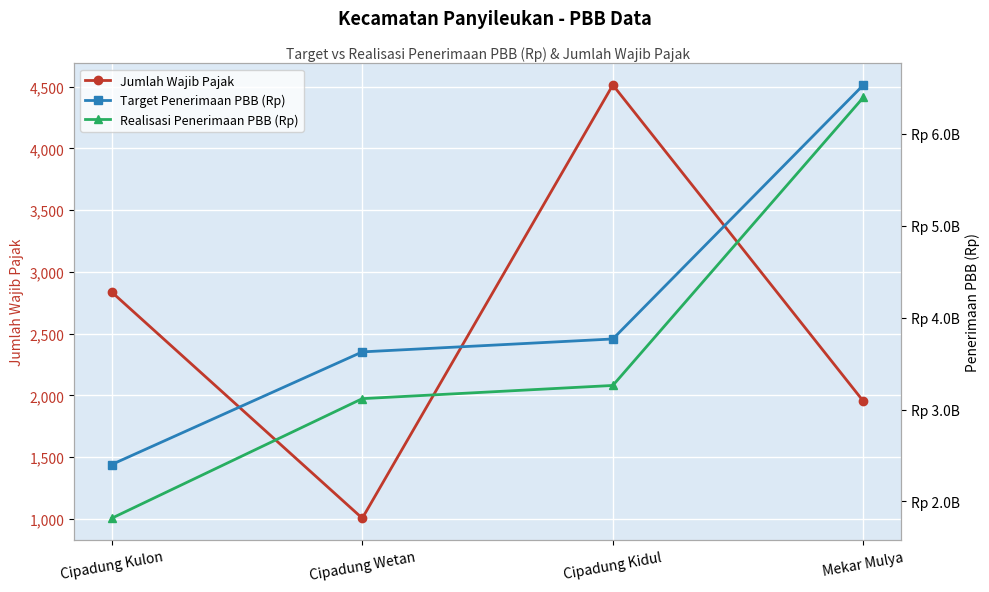

True or false: Target Penerimaan PBB (Rp) has a value of 4067955705 at Mekar Mulya.

False